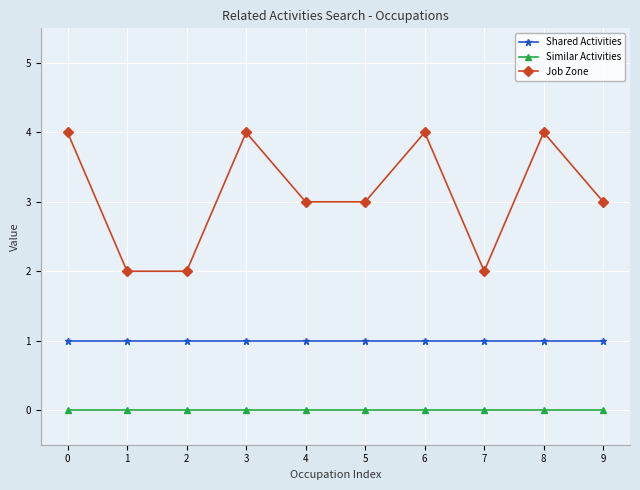

What is the value of the Job Zone point at the 1st from the left?

4